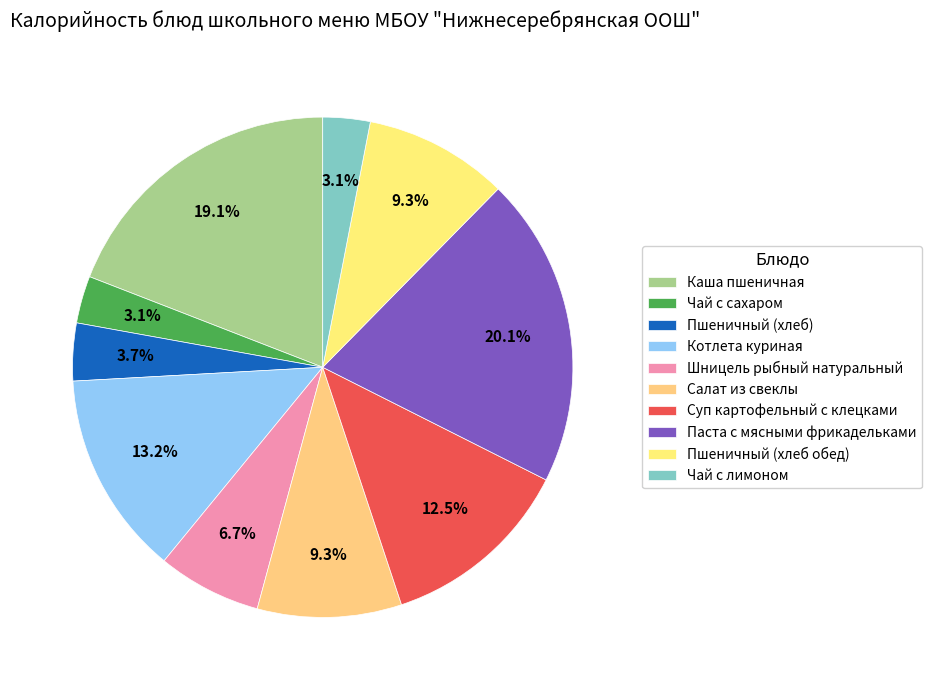

Combined, what portion of the pie is Салат из свеклы and Пшеничный (хлеб обед)?

18.6%